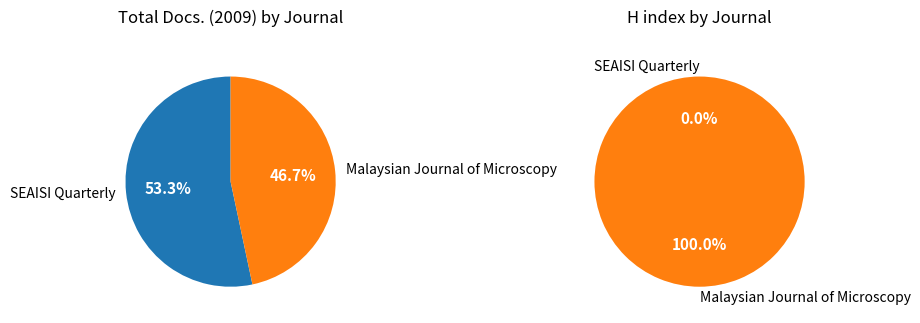

Between SEAISI Quarterly and Malaysian Journal of Microscopy, which series saw the biggest shift?

H index